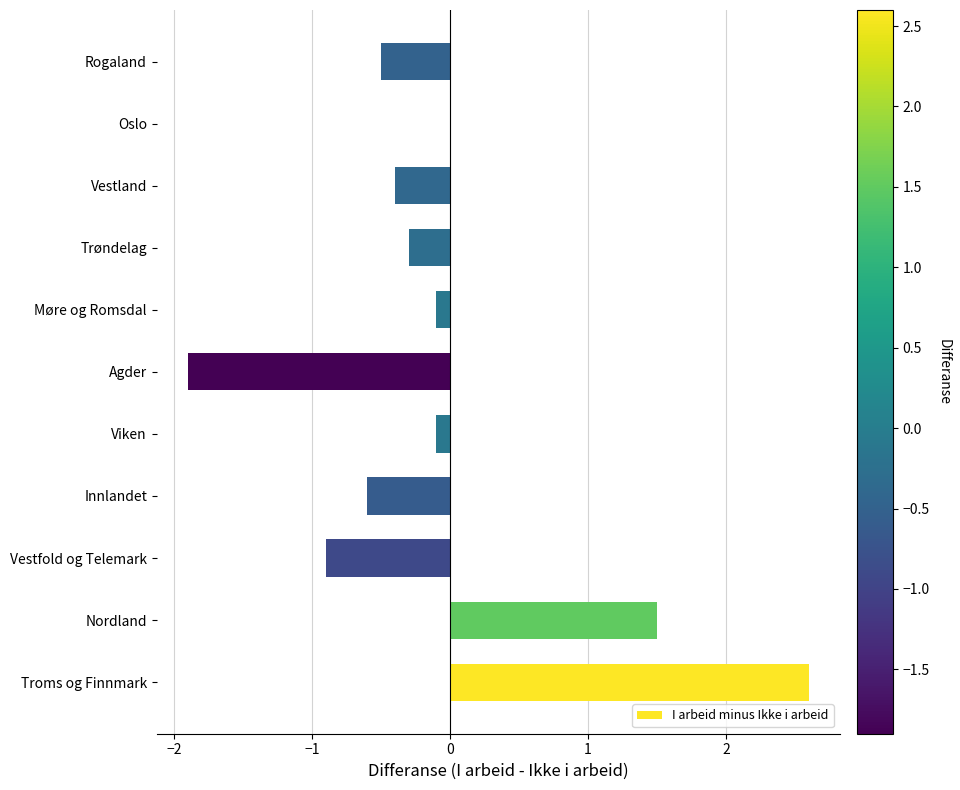

Reading bottom to top, transcribe all the data shown in this chart.

Troms og Finnmark=2.6	Nordland=1.5	Vestfold og Telemark=-0.9	Innlandet=-0.6	Viken=-0.1	Agder=-1.9	Møre og Romsdal=-0.1	Trøndelag=-0.3	Vestland=-0.4	Oslo=0.0	Rogaland=-0.5